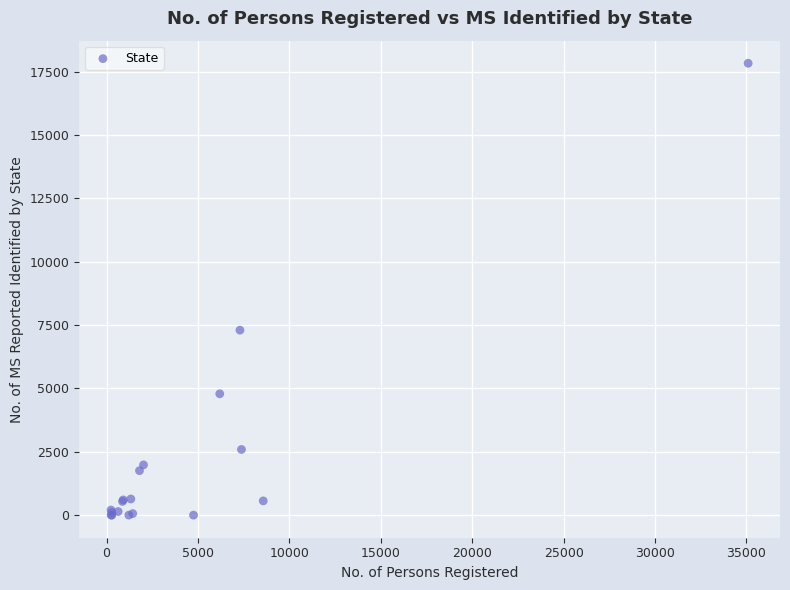

What Y value in the scatter plot is closest to 8914?

7298